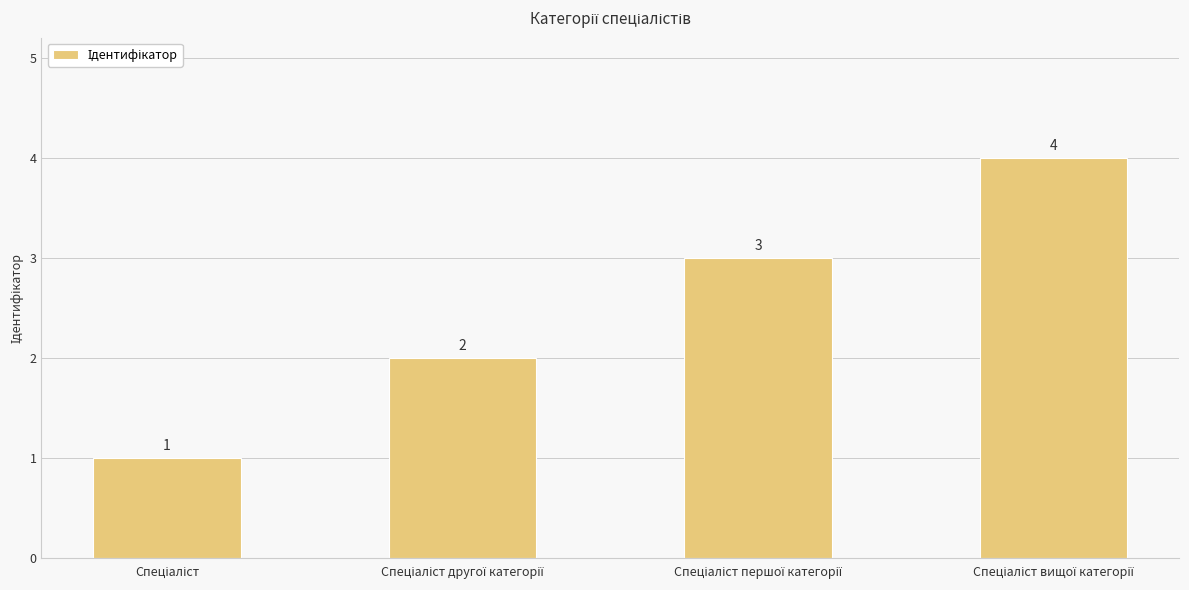

Are the bars horizontal?

No